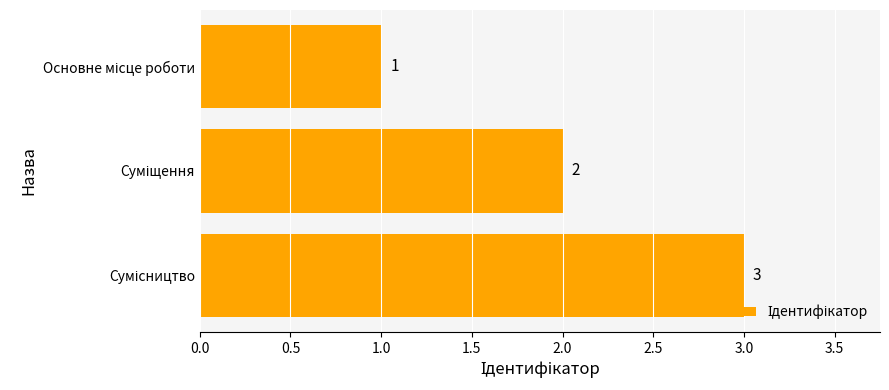

What is the sum of all values?

6